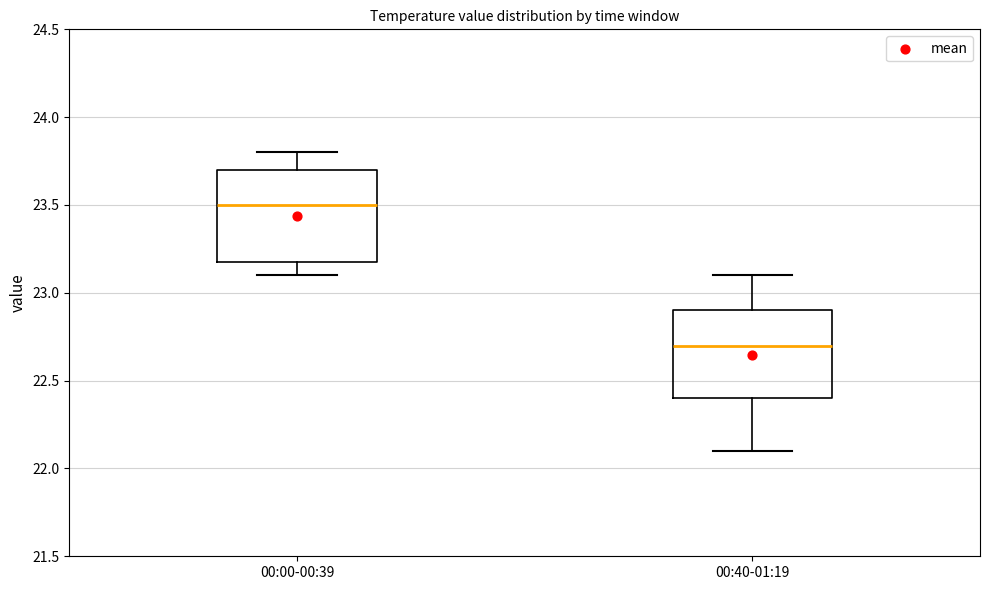

Which box has the lowest median line?

00:40-01:19